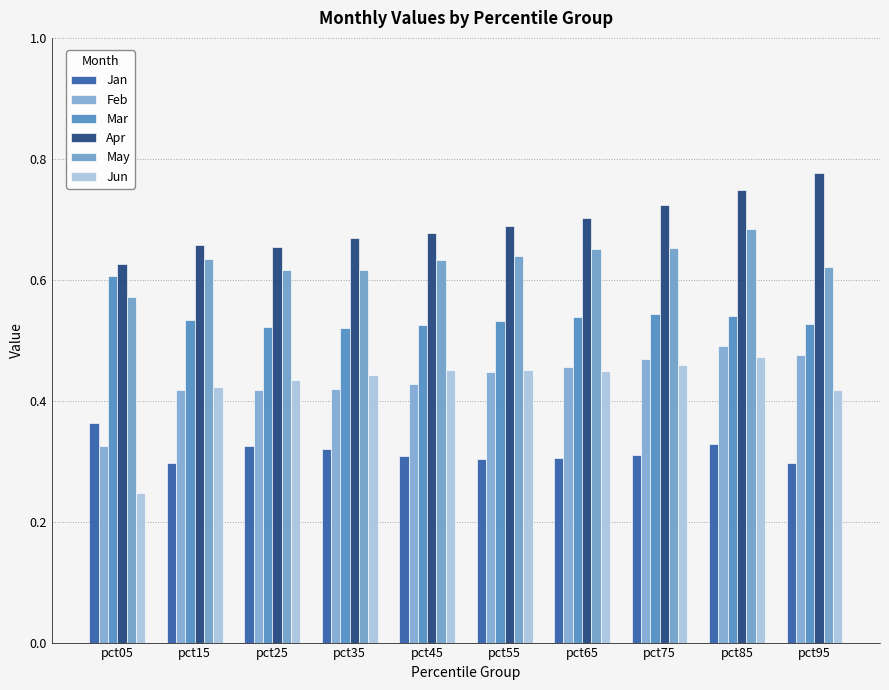

Count the Feb values in the range 0 to 1.

10